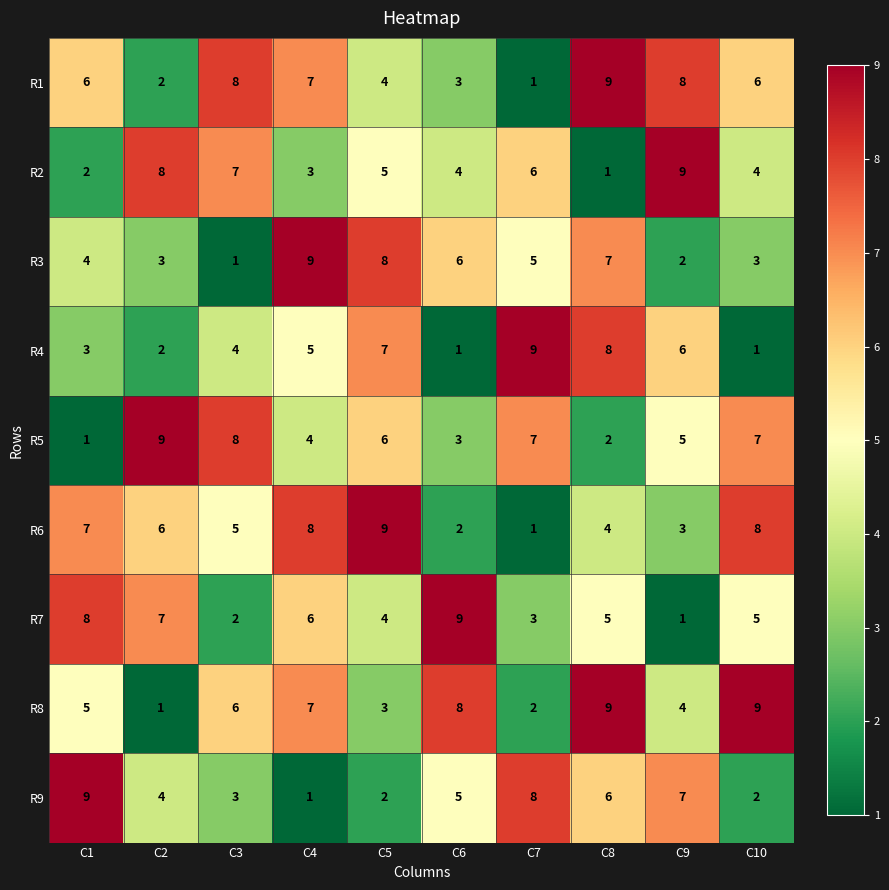

Which category has the highest value in the R1 series?

C8